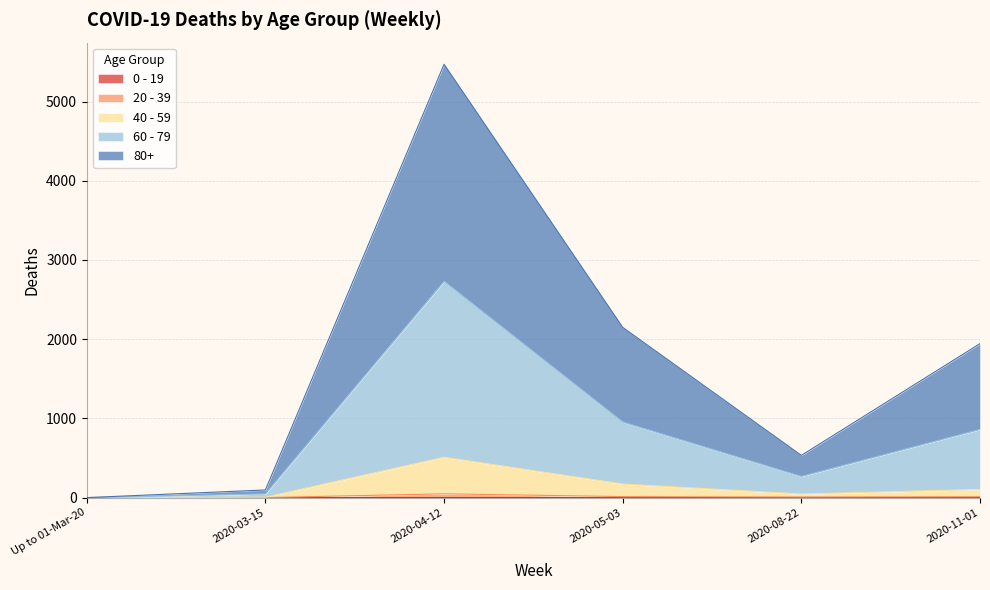

Rank the categories by 60 - 79 value from lowest to highest.

Up to 01-Mar-20, 2020-03-15, 2020-08-22, 2020-11-01, 2020-05-03, 2020-04-12